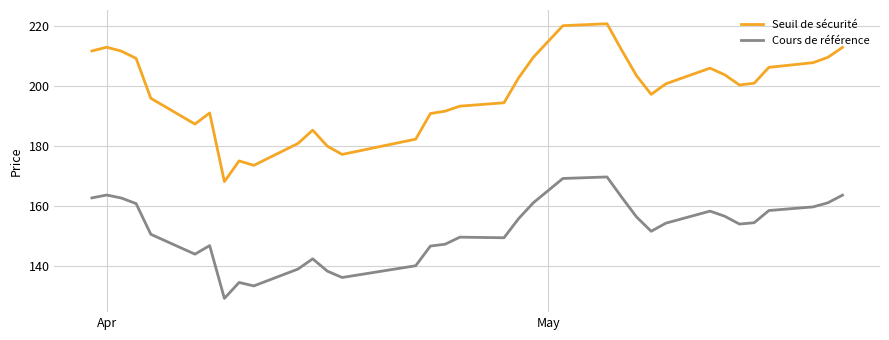

Which series has the largest total across all categories?

Seuil de sécurité